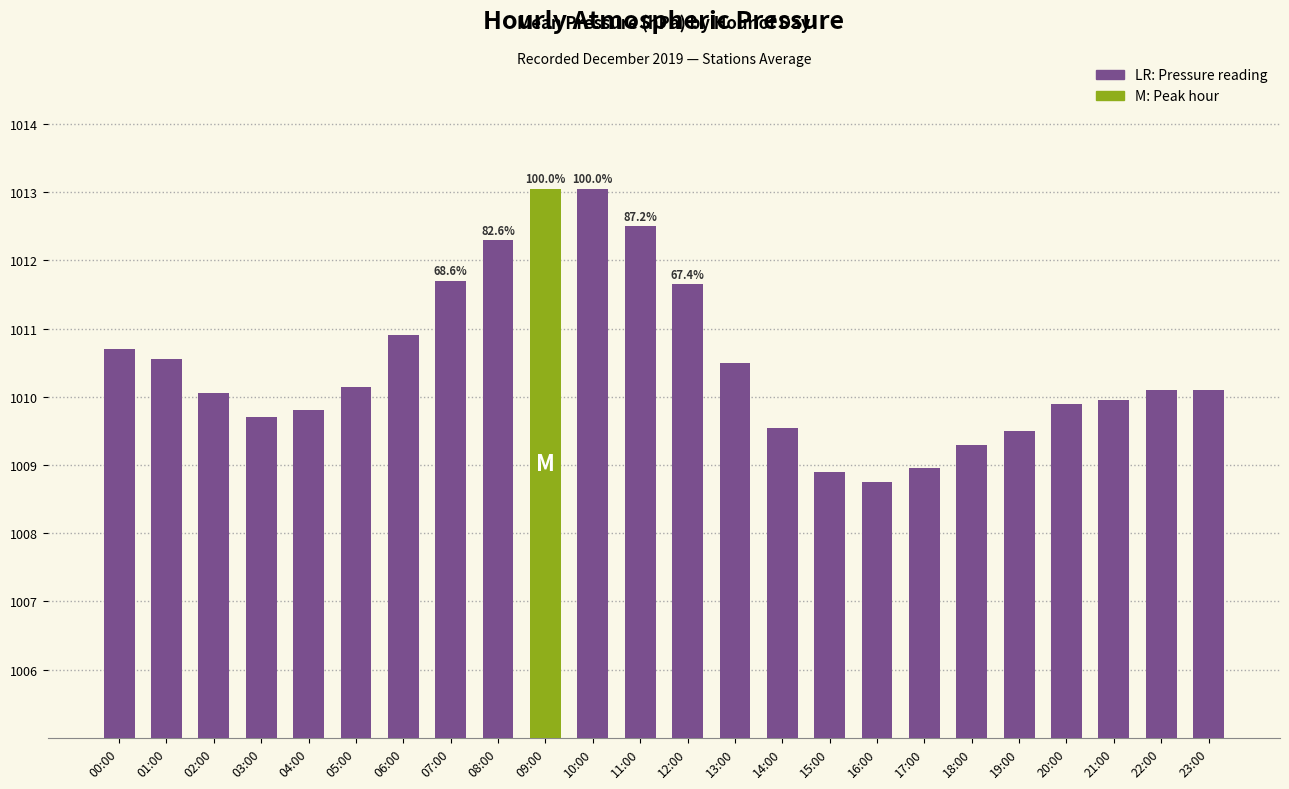

What is the label of the 13th bar from the left?

12:00